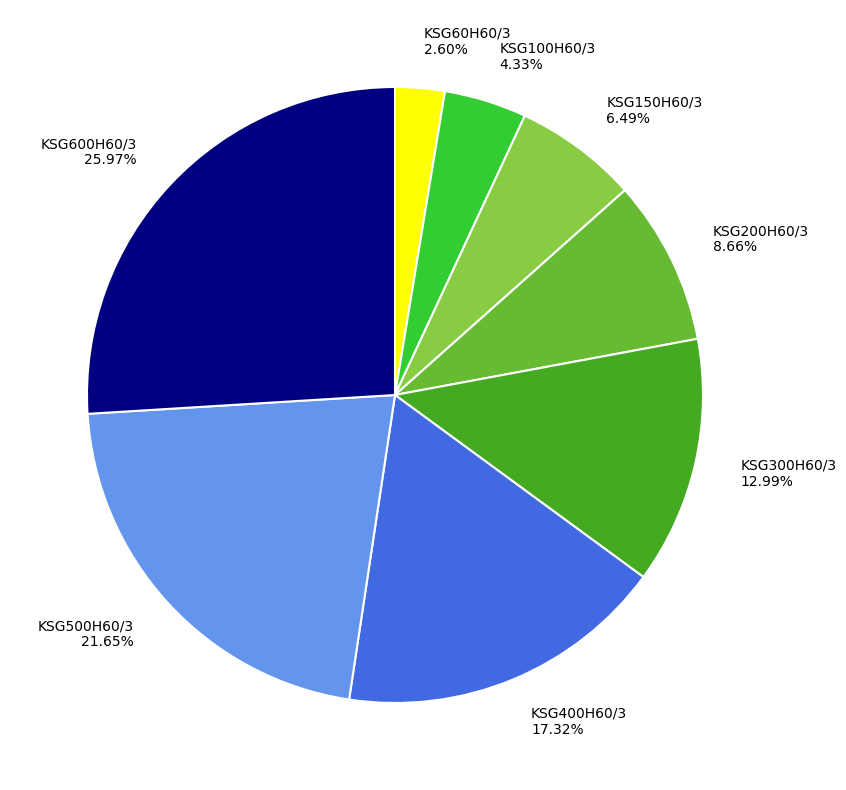

Approximately how many times larger is the value at KSG300H60/3 12.99% compared to KSG500H60/3 21.65%?

0.6